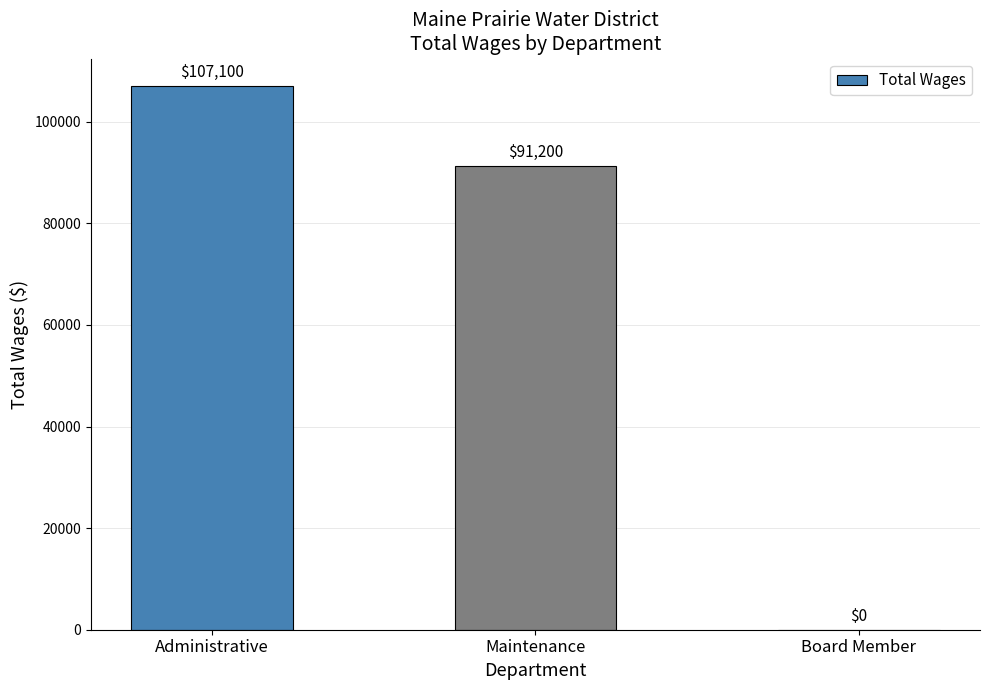

Reading left to right, what are all the values shown in this chart?

107100	91200	0